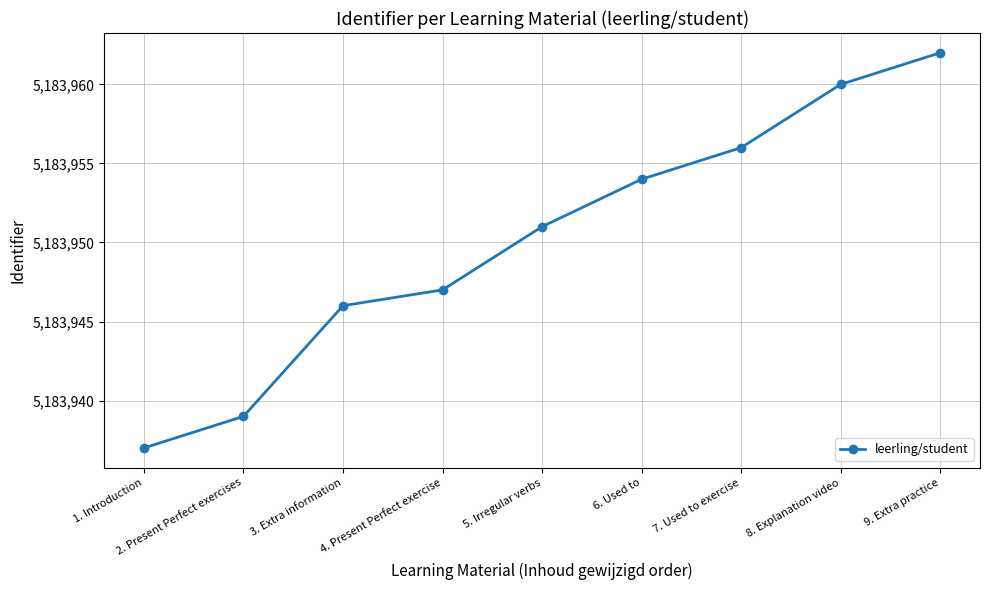

The value at 4. Present Perfect exercise is 5183947. True or false?

True